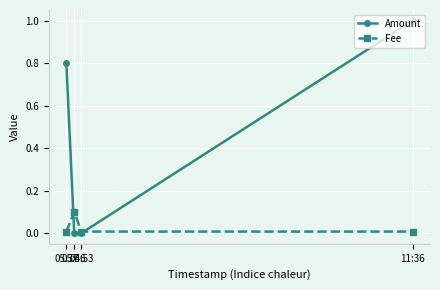

How many lines are shown in the chart?

2